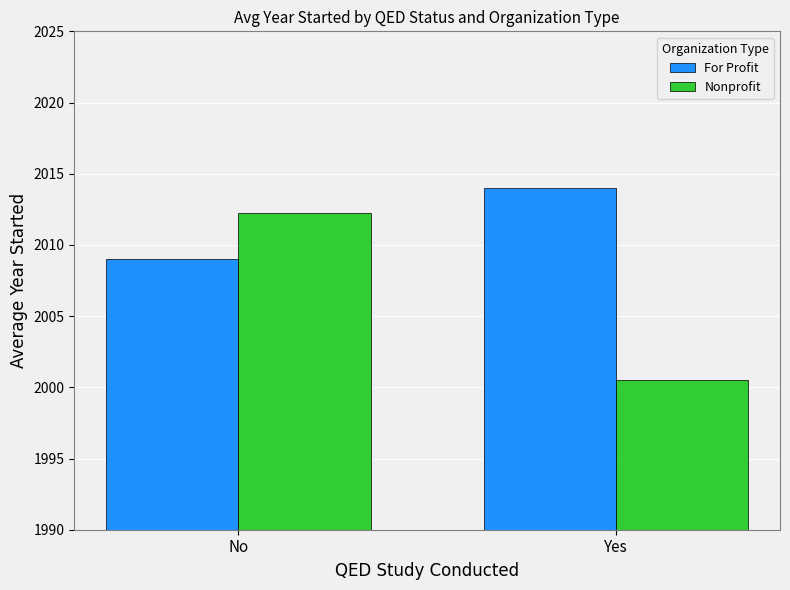

At which category is the sum across all series the highest?

No